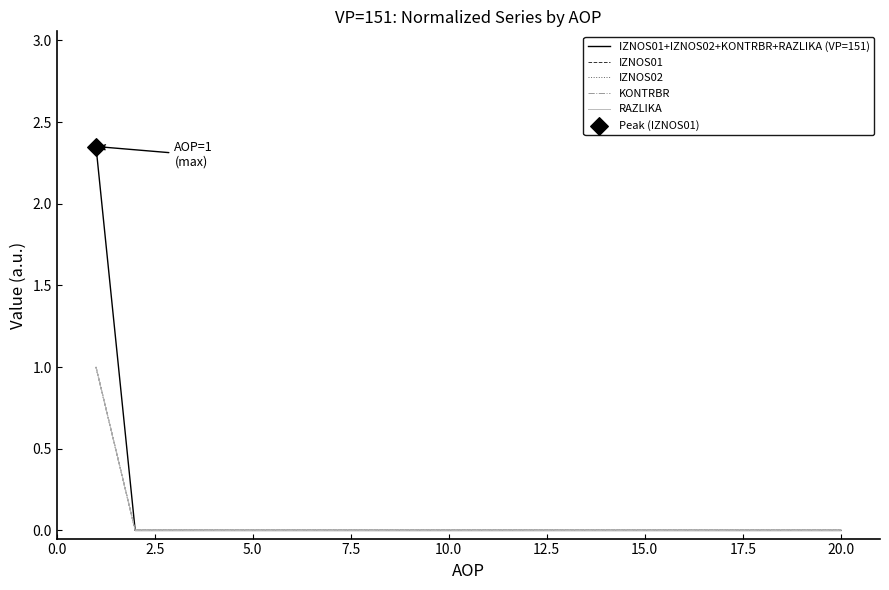

At how many categories does at least one series exceed 2?

1